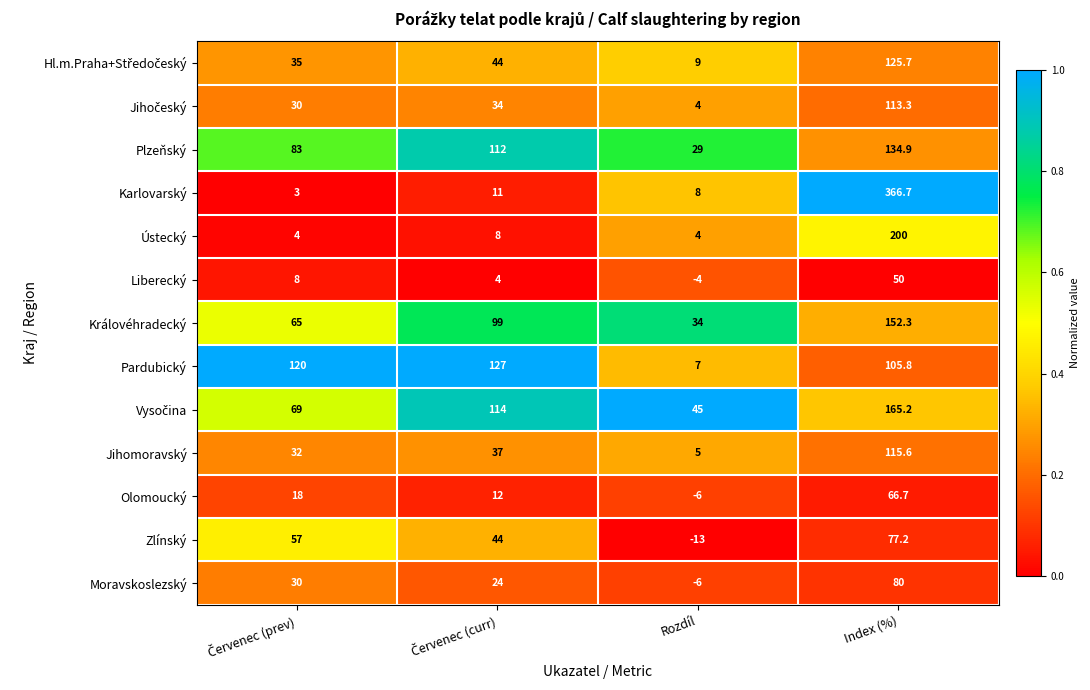

What is the sum of all Zlínský values?

165.2